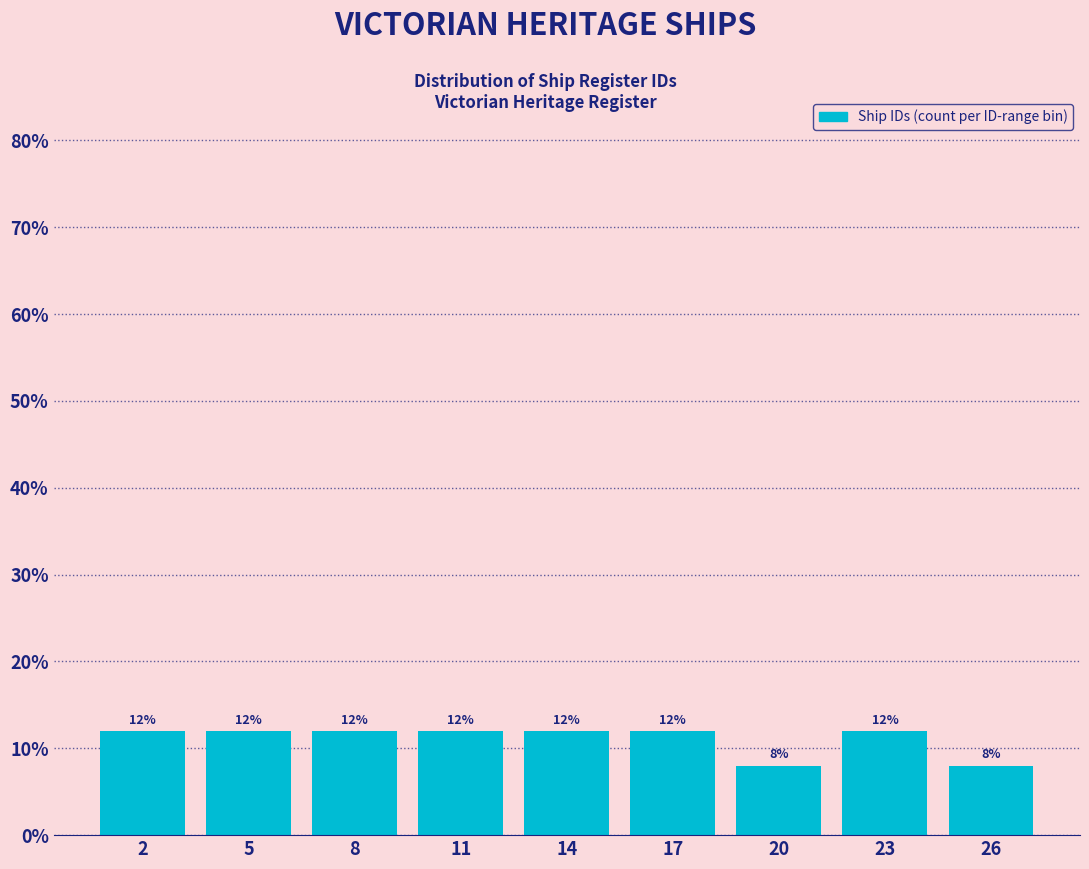

Reading left to right, what are all the values shown in this chart?

2=12	5=12	8=12	11=12	14=12	17=12	20=8	23=12	26=8